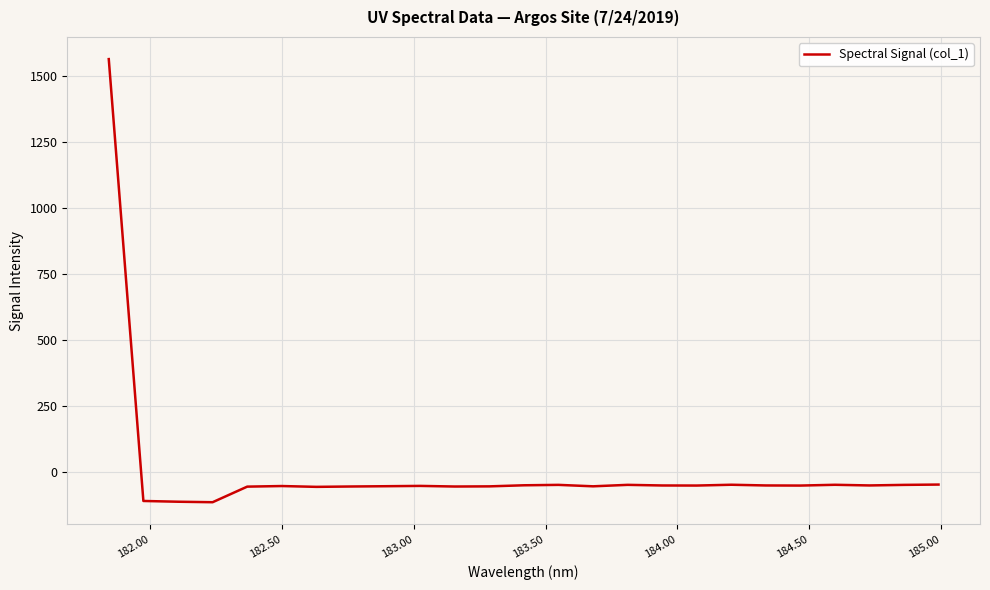

What is the smallest value displayed?

-115.6